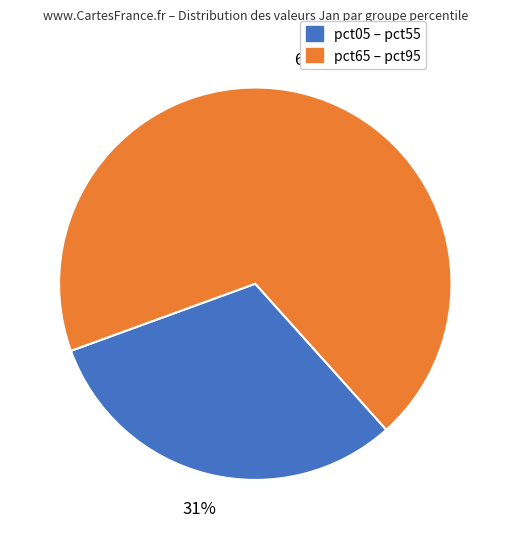

Is there a majority slice in this chart?

Yes